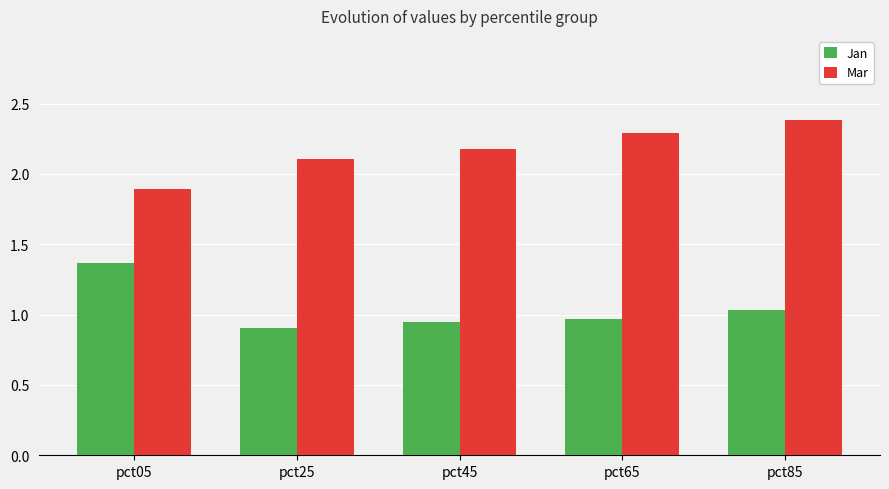

Which series changed the most between pct05 and pct45?

Jan